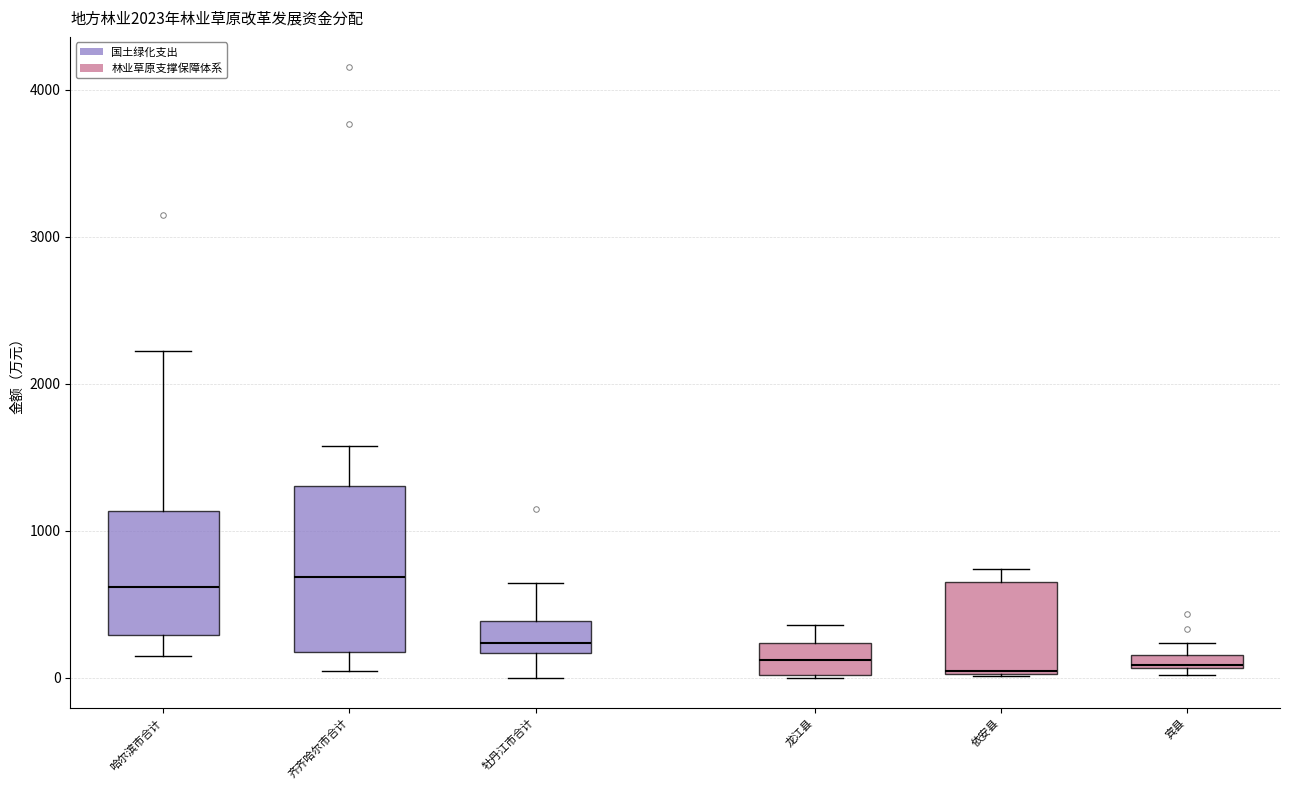

Which box is the tallest, from its lower edge to its upper edge?

齐齐哈尔市合计